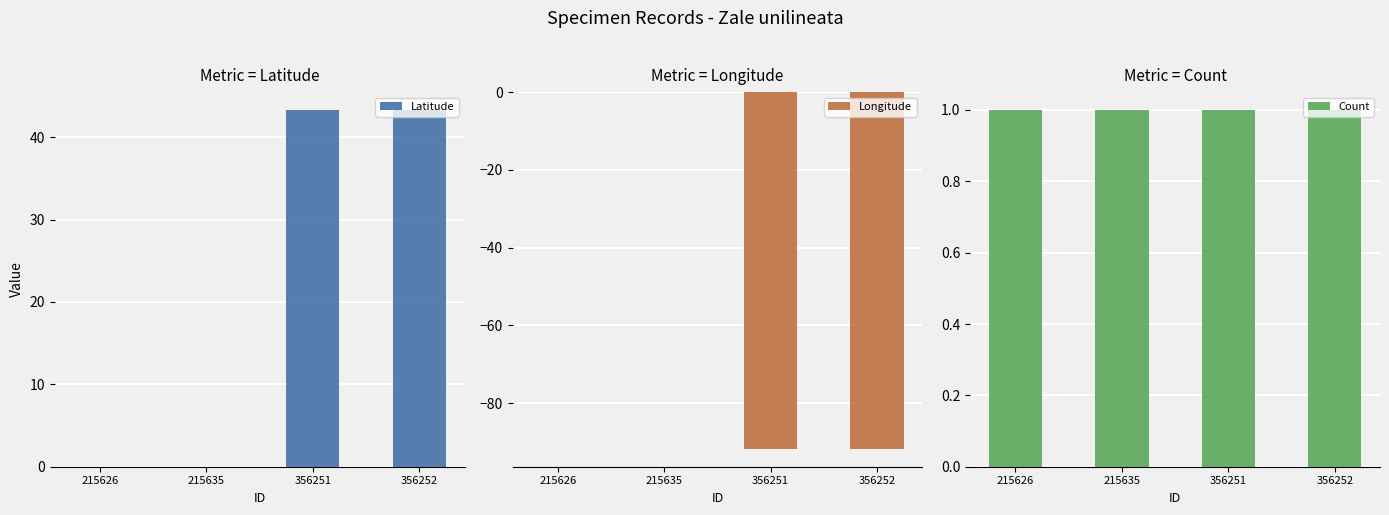

Rank the series by their average value, from lowest to highest.

Longitude, Count, Latitude